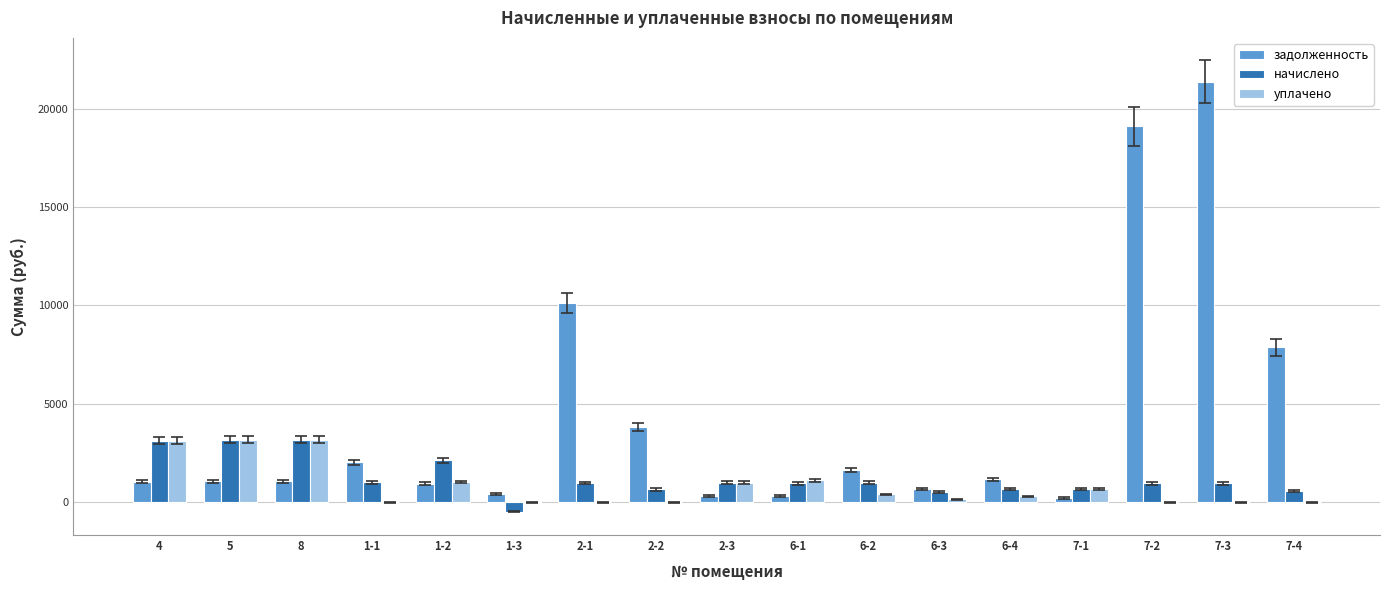

Which series has the largest total across all categories?

задолженность